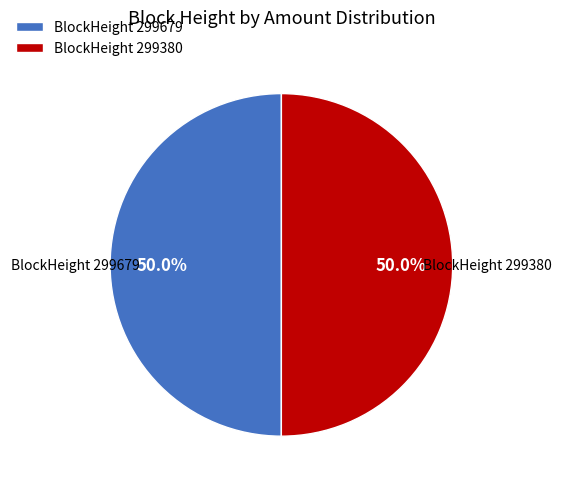

Approximately how many times larger is the value at BlockHeight 299679 compared to BlockHeight 299380?

1.0